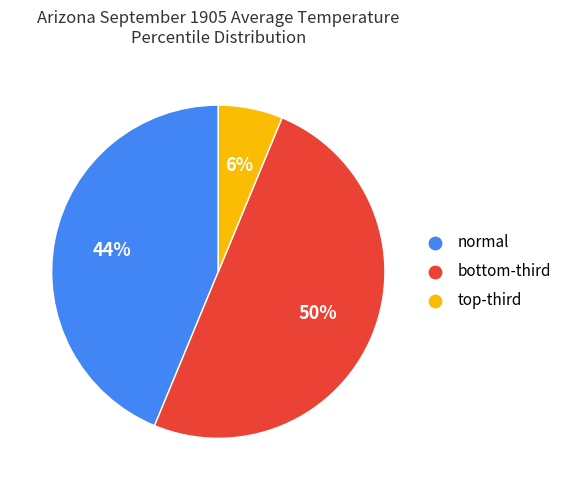

How many segments does this pie chart have?

3